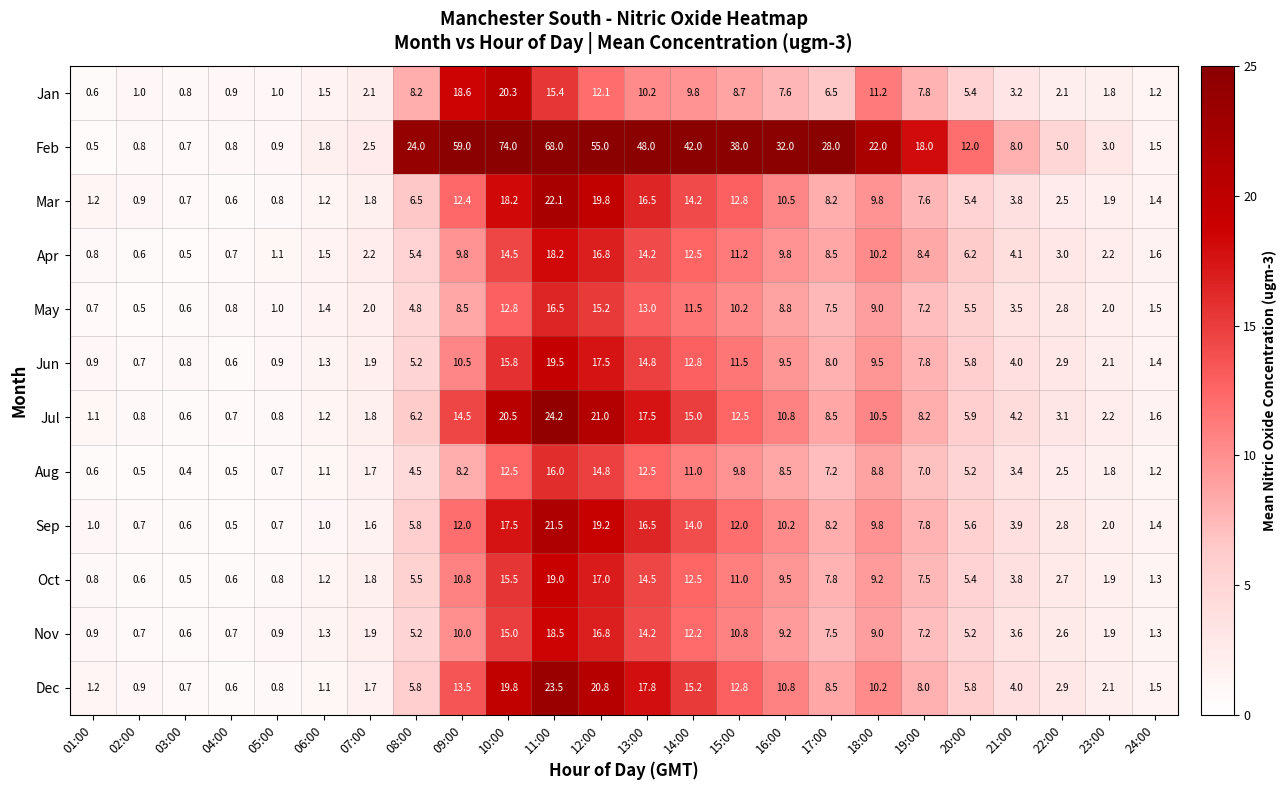

What is the total value across all series at 08:00?

87.1